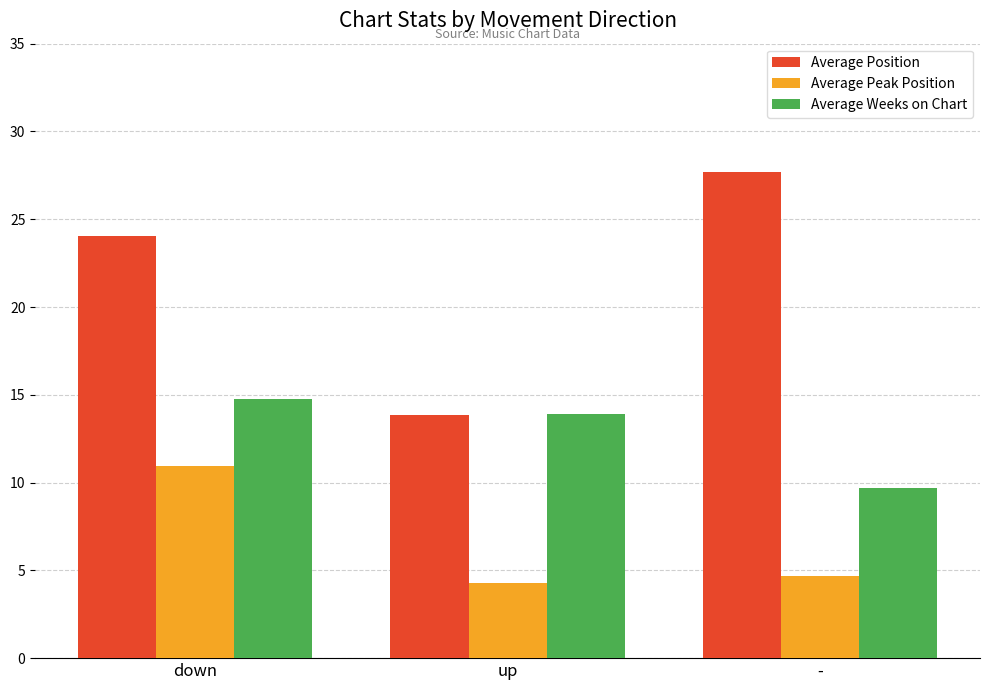

Reading right to left, extract all data points from this chart.

Average Position: -=27.7	up=13.9	down=24.0
Average Peak Position: -=4.7	up=4.3	down=11.0
Average Weeks on Chart: -=9.7	up=13.9	down=14.8